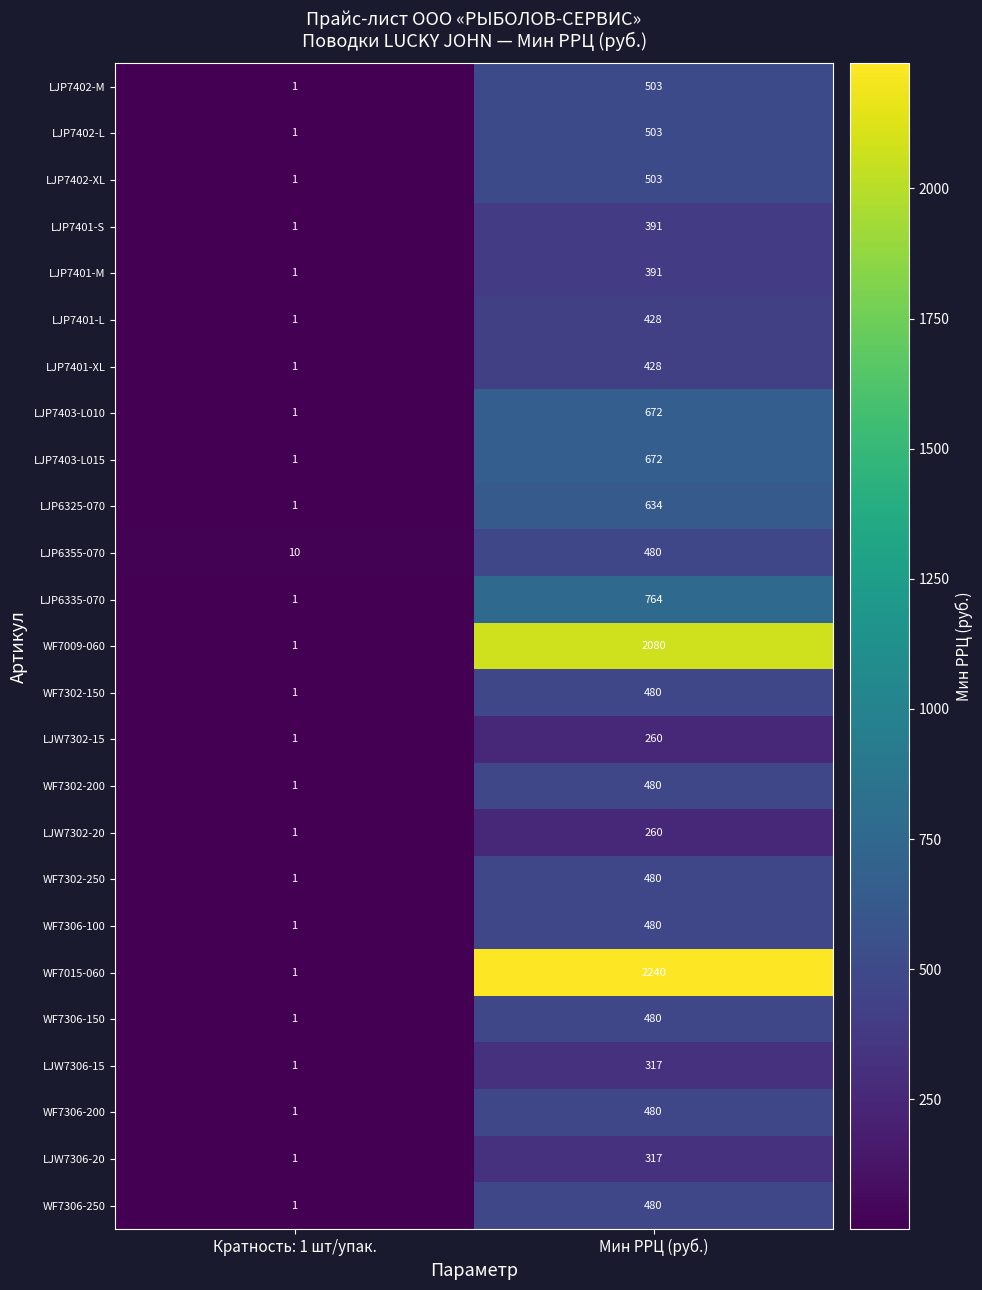

Rank the categories by LJW7302-20 value from lowest to highest.

Кратность: 1 шт/упак., Мин РРЦ (руб.)